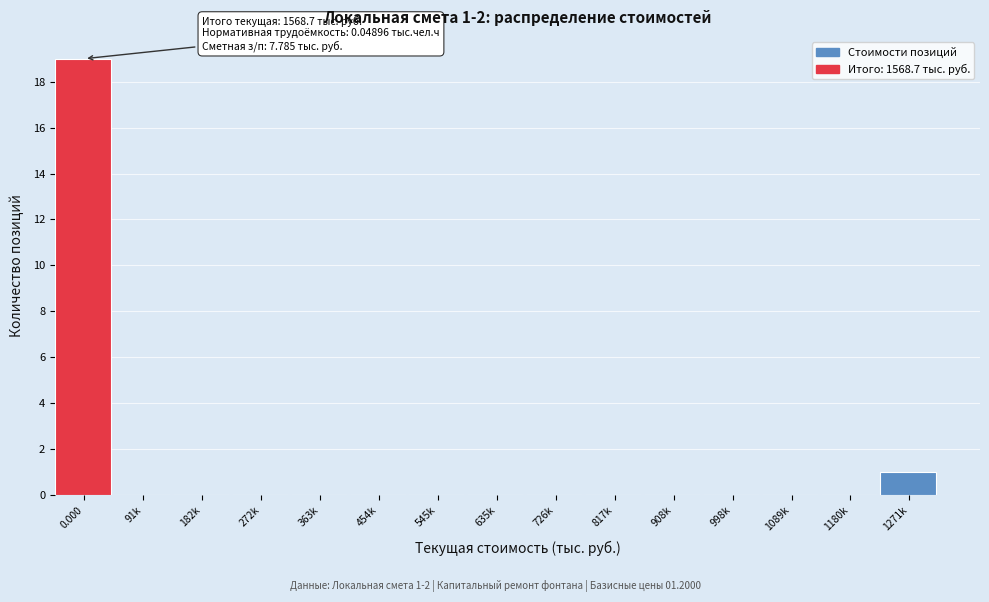

Reading right to left, list all the values displayed in this chart.

1271k=1	1180k=0	1089k=0	998k=0	908k=0	817k=0	726k=0	635k=0	545k=0	454k=0	363k=0	272k=0	182k=0	91k=0	0.000=19